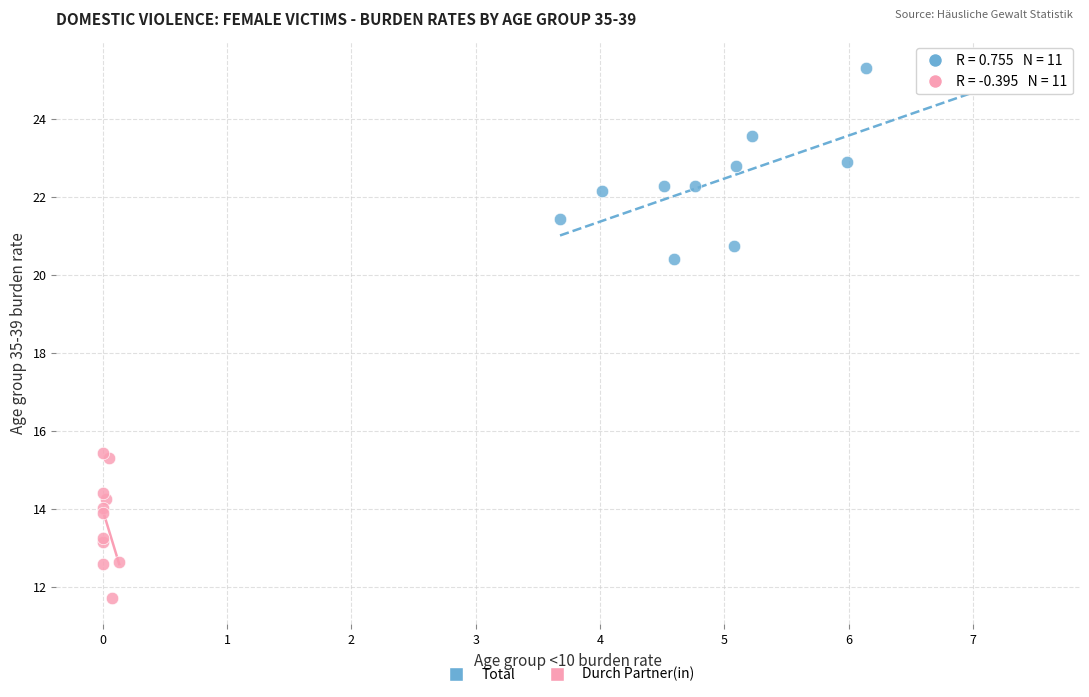

Which series contains the lowest Y value?

Durch Partner(in)